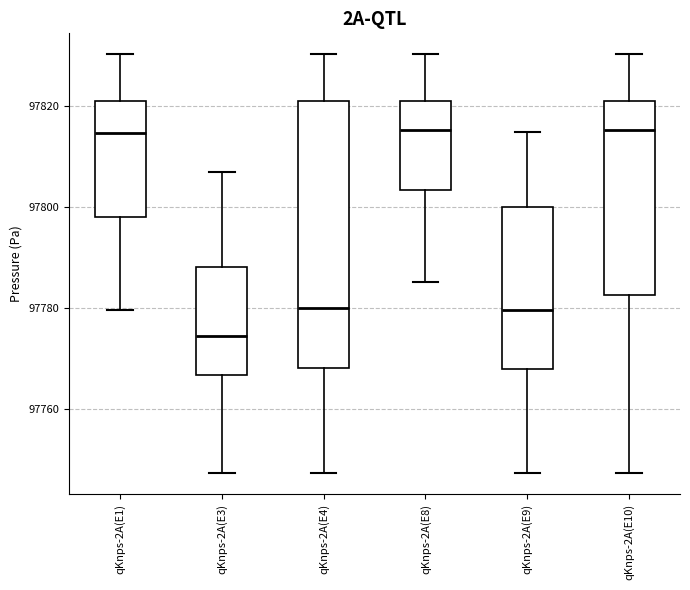

Reading left to right, read every box against the y-axis: the position of its median line, the range the box covers, and the ends of its whiskers. The values are not printed on the chart, so give them approximately, as read against the axis.

qKnps-2A(E1): median 97814, box 97798 to 97820, whiskers 97780 to 97830
qKnps-2A(E3): median 97774, box 97766 to 97788, whiskers 97748 to 97806
qKnps-2A(E4): median 97780, box 97768 to 97820, whiskers 97748 to 97830
qKnps-2A(E8): median 97816, box 97804 to 97820, whiskers 97786 to 97830
qKnps-2A(E9): median 97780, box 97768 to 97800, whiskers 97748 to 97814
qKnps-2A(E10): median 97816, box 97782 to 97820, whiskers 97748 to 97830